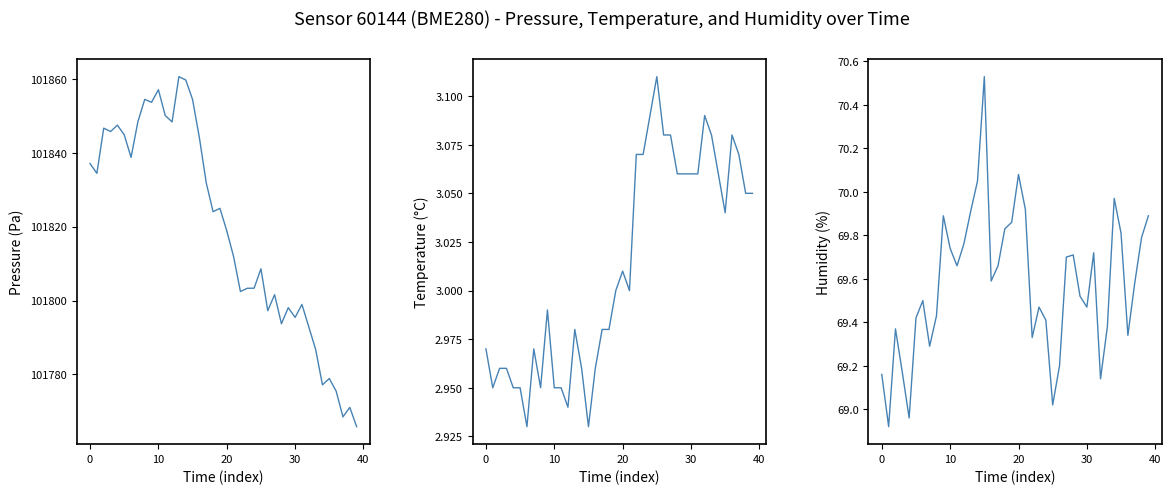

What is the greatest value displayed?

101860.6